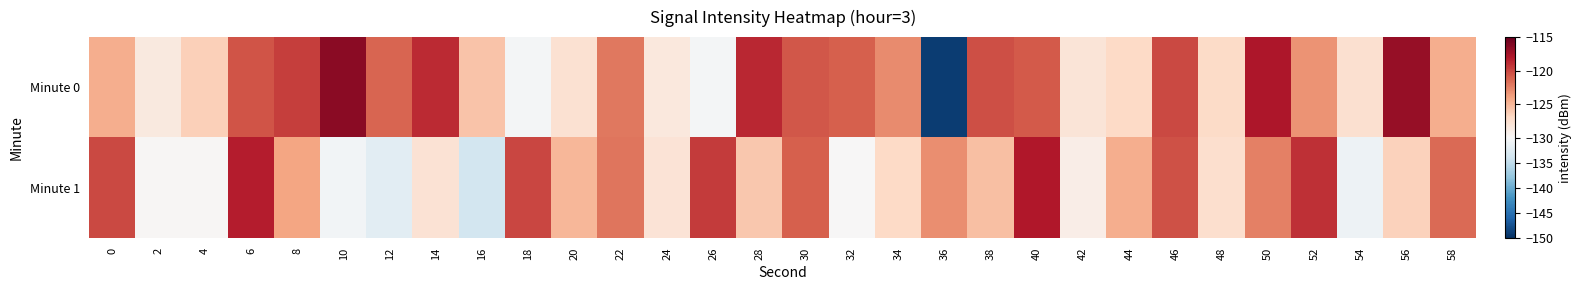

At which category is the sum across all series the highest?

40